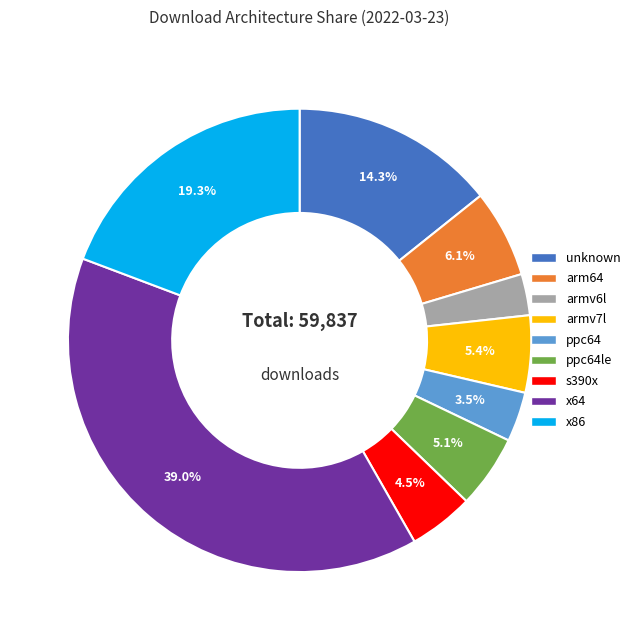

Is there any slice that represents more than half of the pie?

No